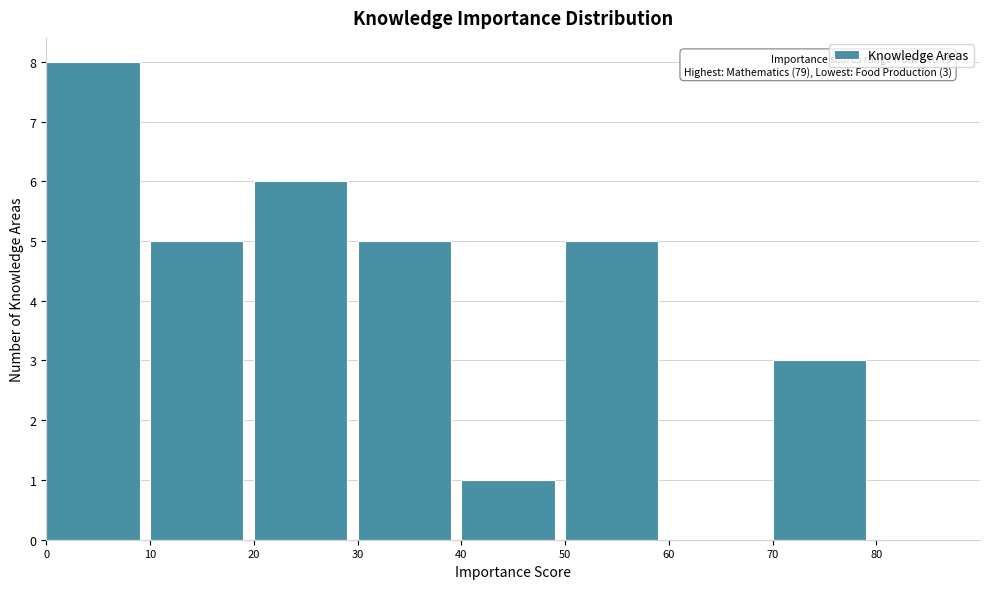

Which range on the x-axis has the tallest bar?

0 to 10